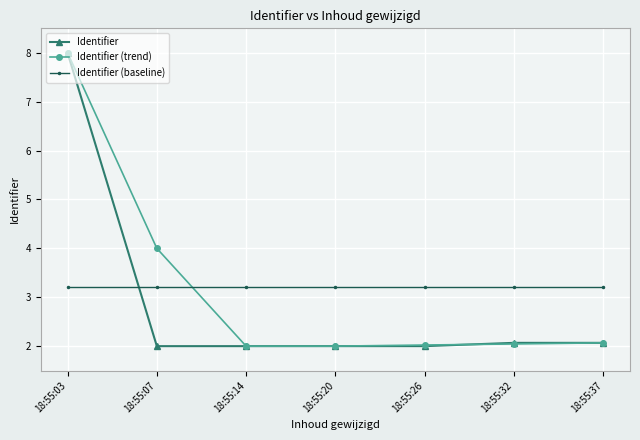

What are all the series names shown in the legend?

Identifier, Identifier (trend), Identifier (baseline)